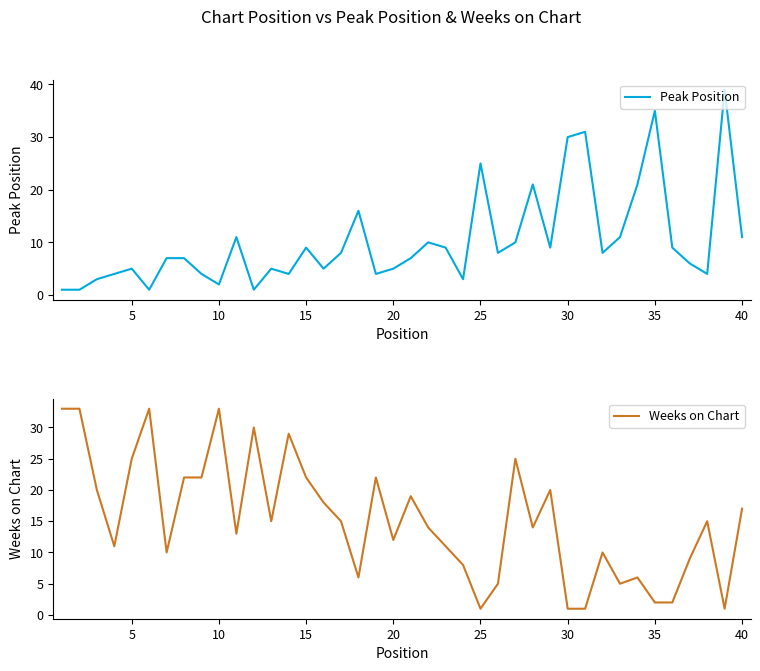

What is the value of the Peak Position point at the 39th from the left?

39